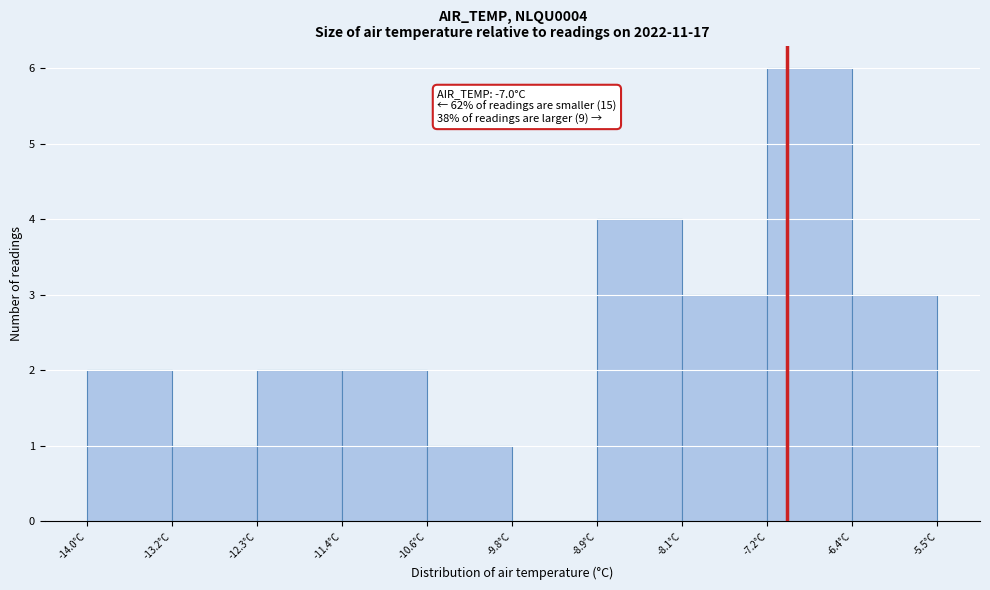

Which range on the x-axis has the tallest bar?

-7.20 to -6.35